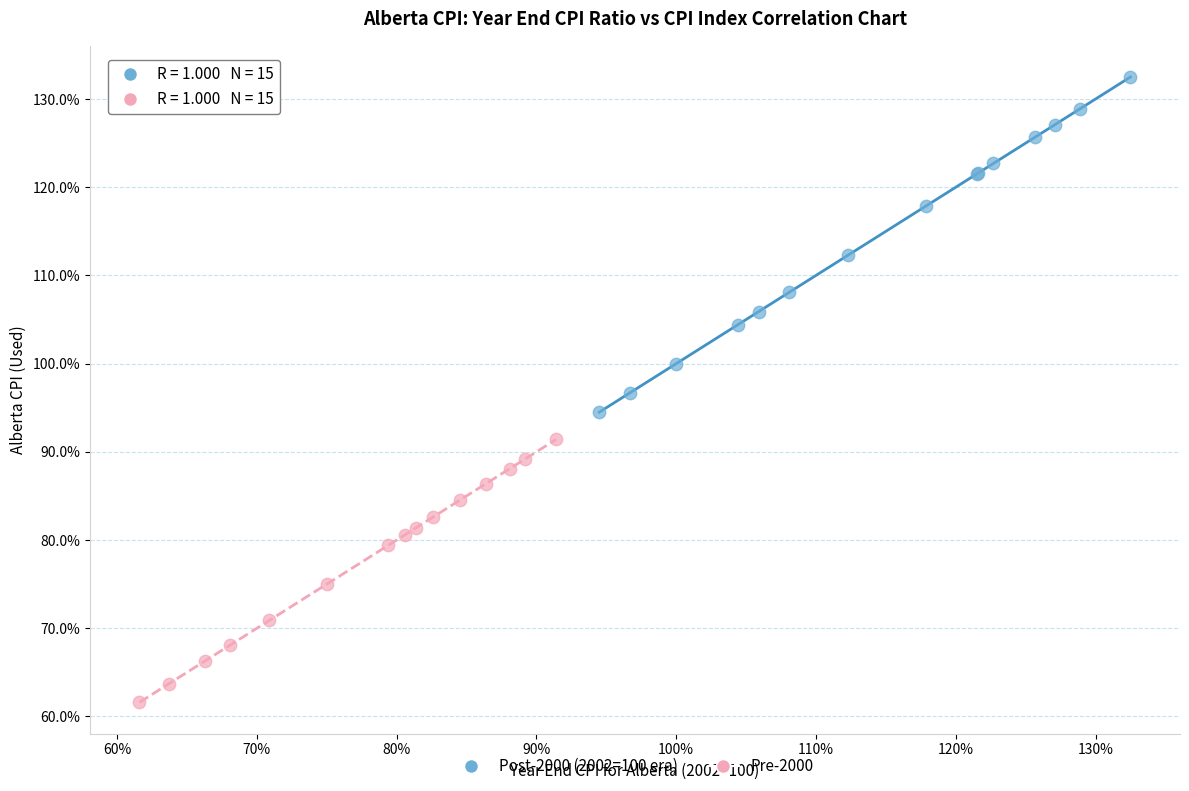

Which series reaches the maximum Y coordinate?

Post-2000 (2002=100 era)